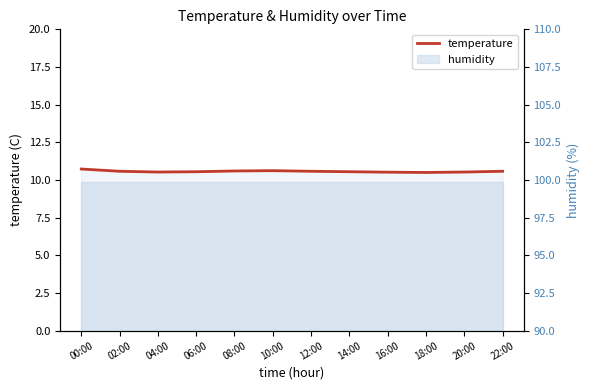

What is the smallest value displayed?

10.5